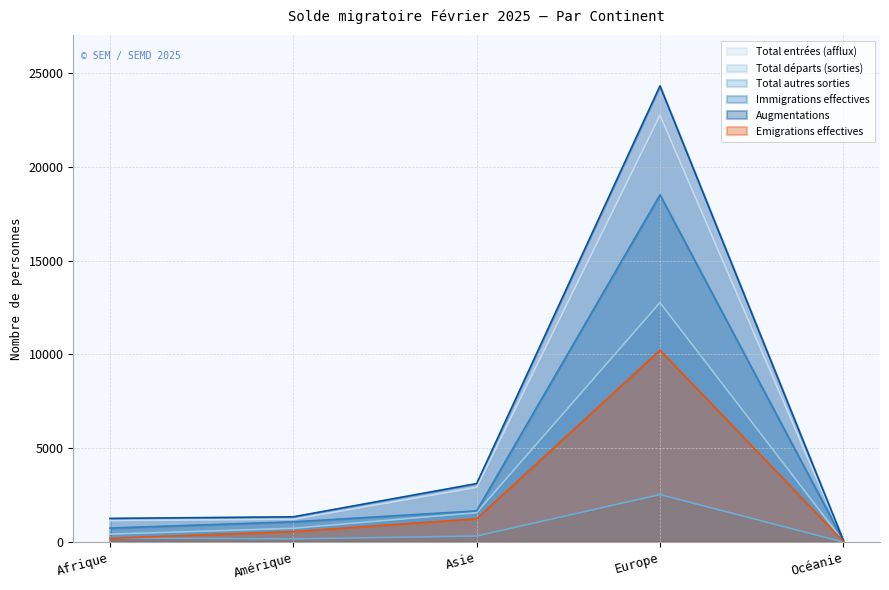

What are all the series names shown in the legend?

Total entrées (afflux), Total départs (sorties), Total autres sorties, Immigrations effectives, Augmentations, Emigrations effectives